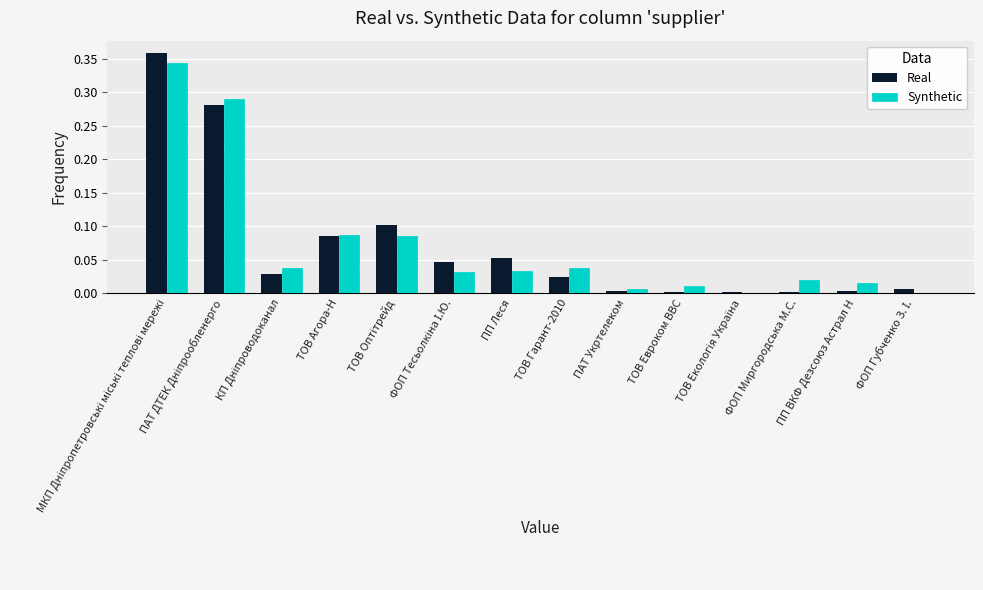

What is the sum of all Real values?

1.0